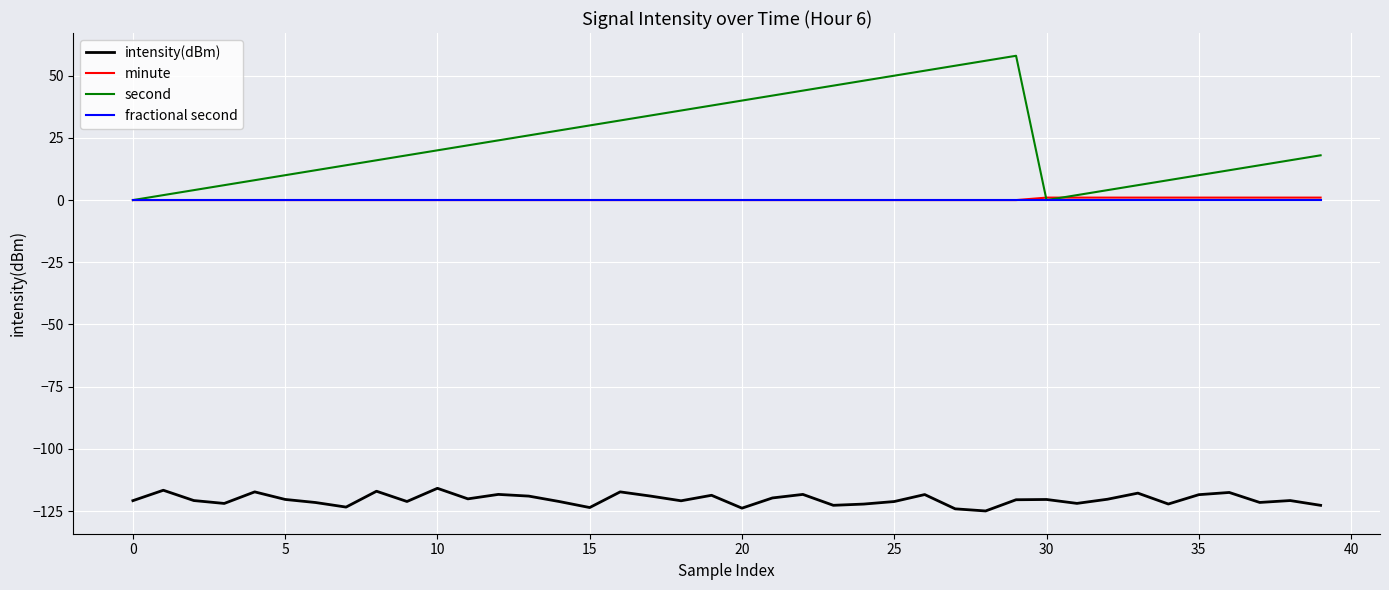

Which series has the widest spread of values?

second